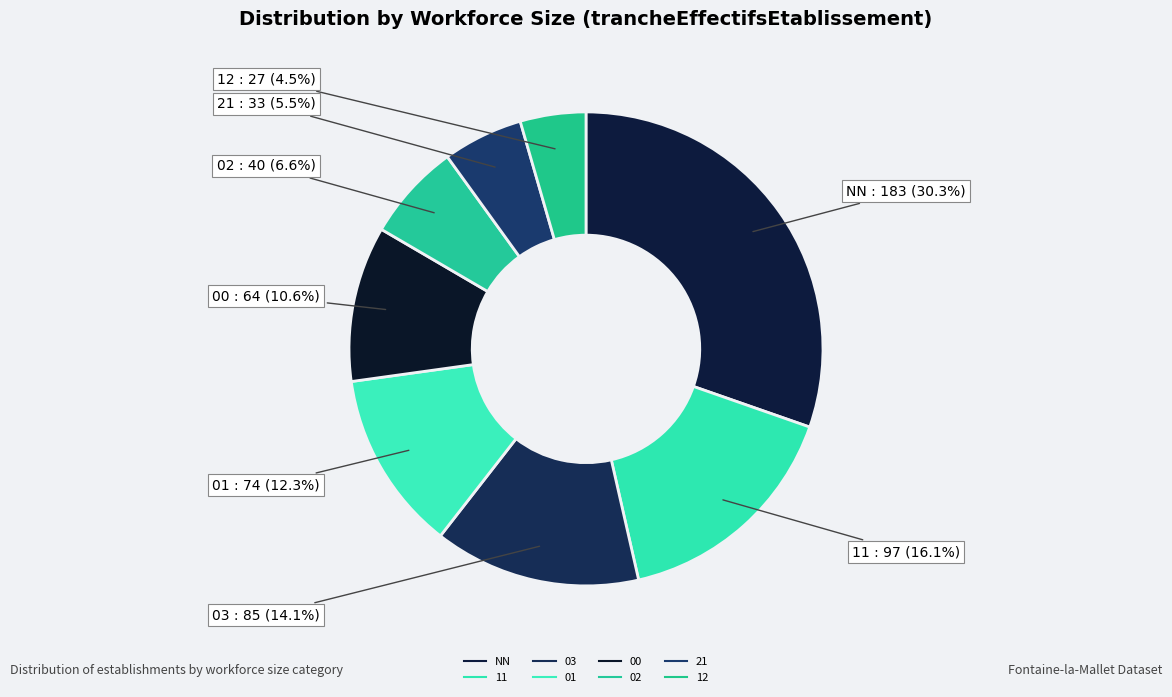

How many slices are in this pie chart?

8